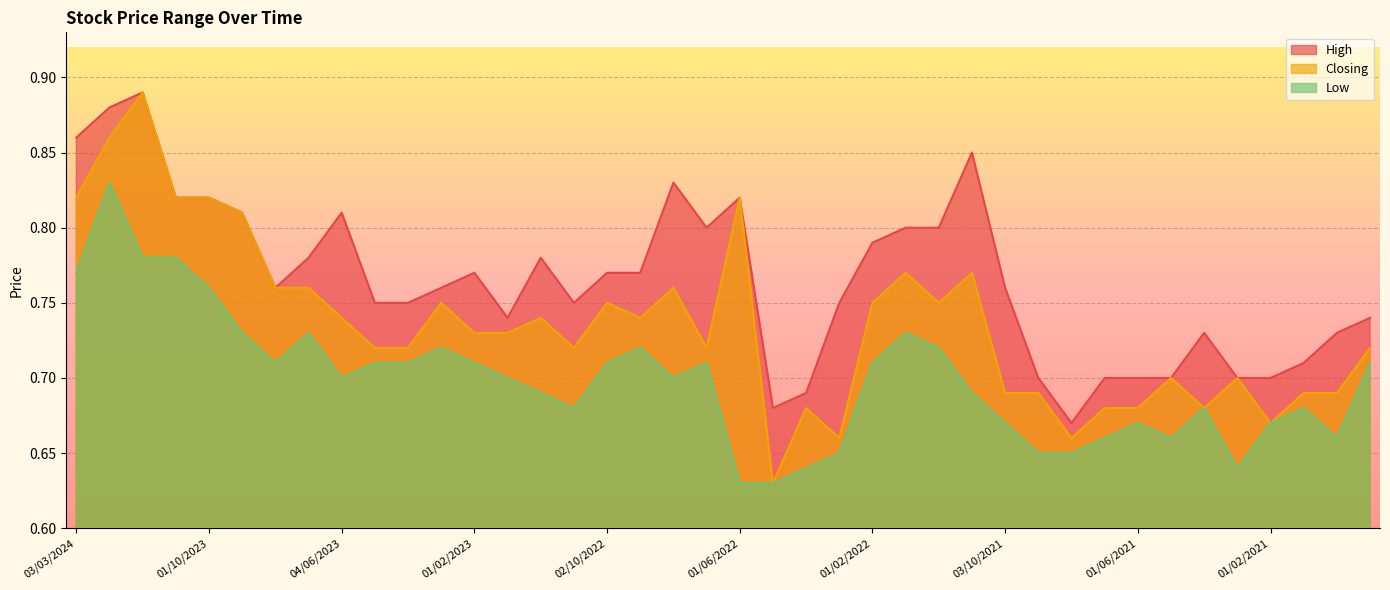

Rank the series at 01/08/2022 from lowest to highest value.

Low, Closing, High